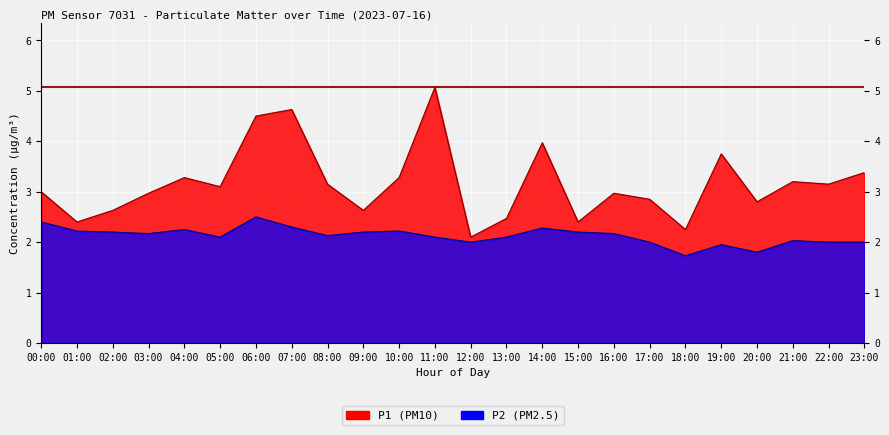

What is the label of the 19th point from the left?

18:00